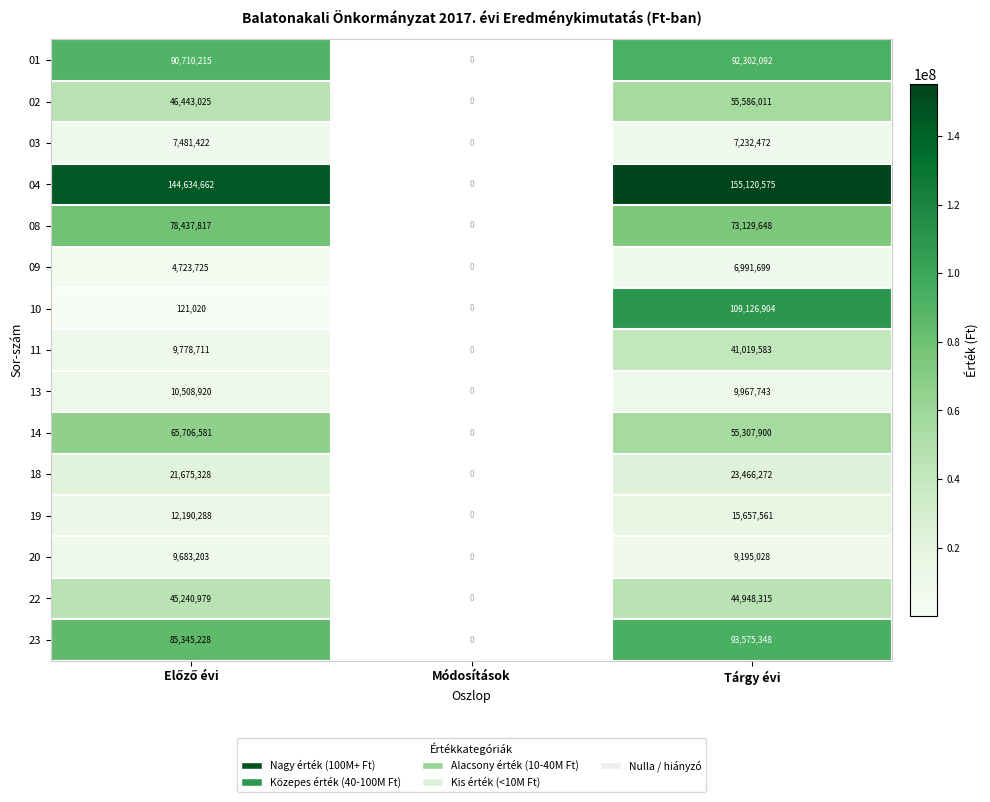

How many series are shown in this chart?

15